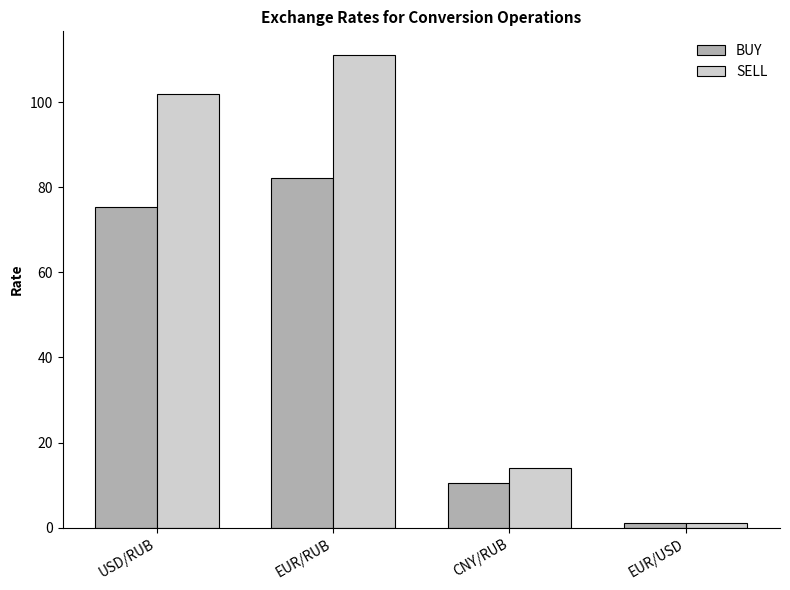

At which category is the sum across all series the highest?

EUR/RUB